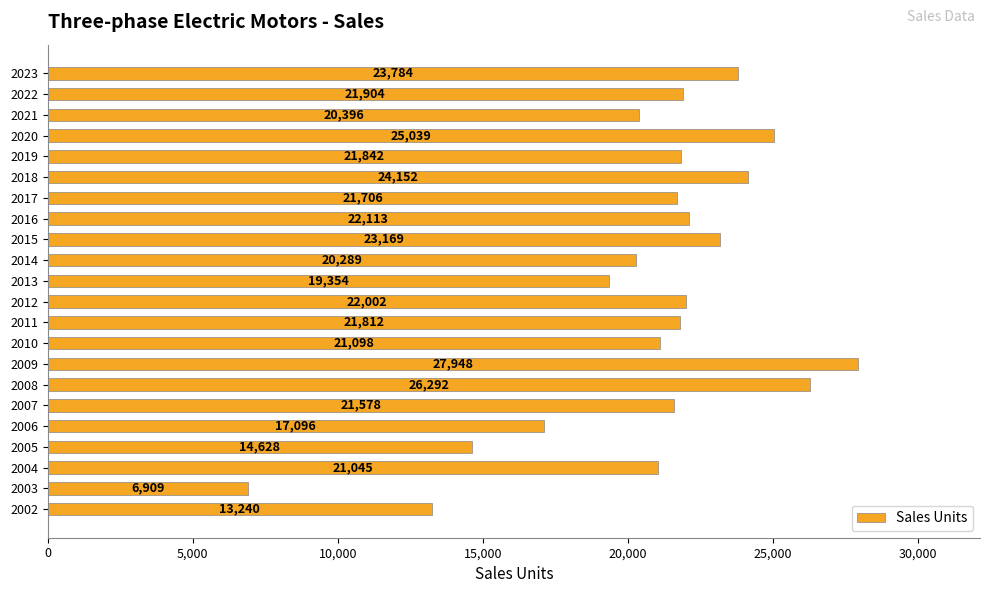

What is the change in value from 2011 to 2023?

+1972